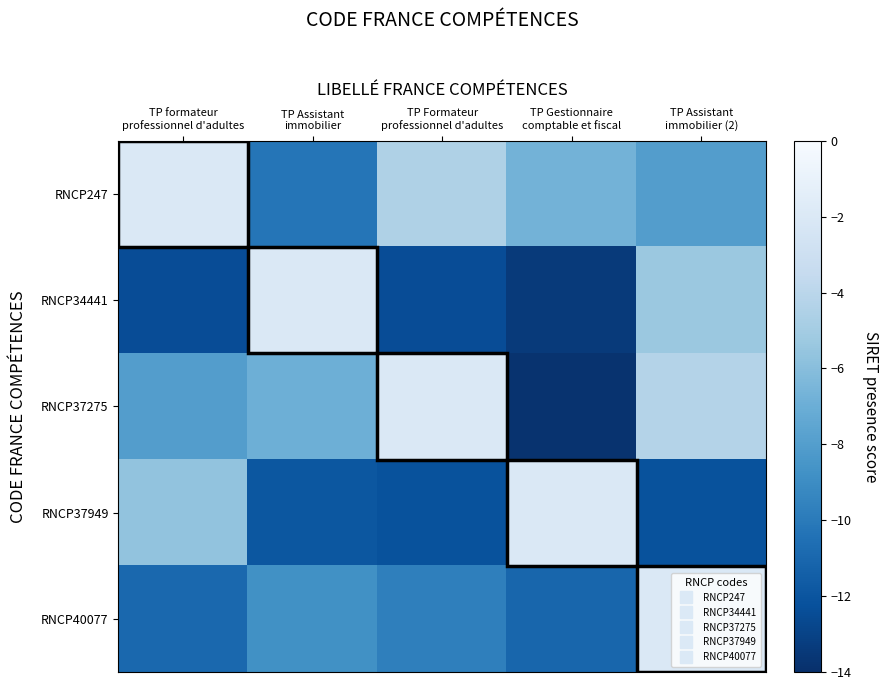

Count the number of categories in the chart.

5